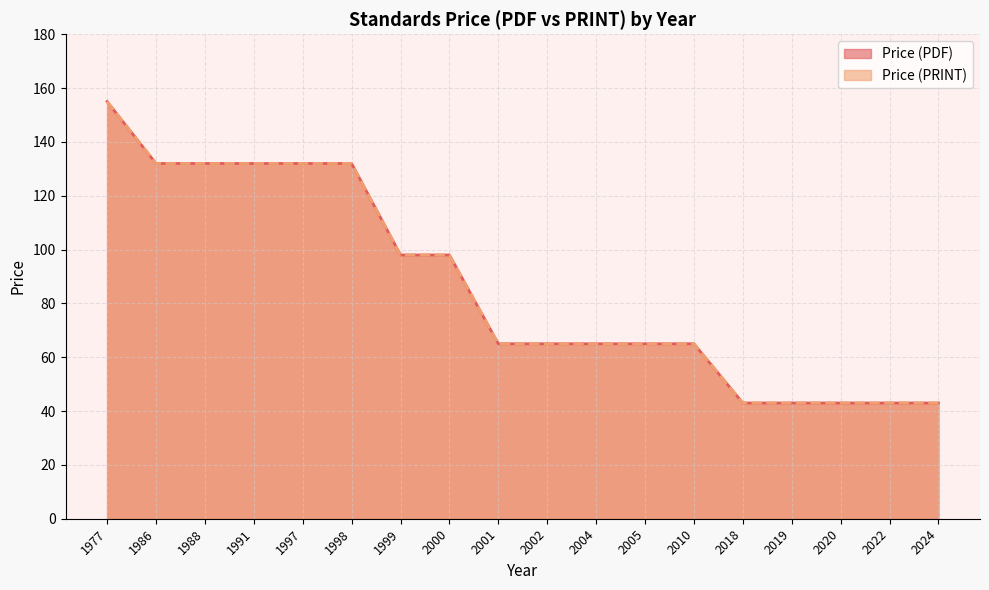

True or false: Price (PDF) has more than 2 points higher than both neighbors.

False